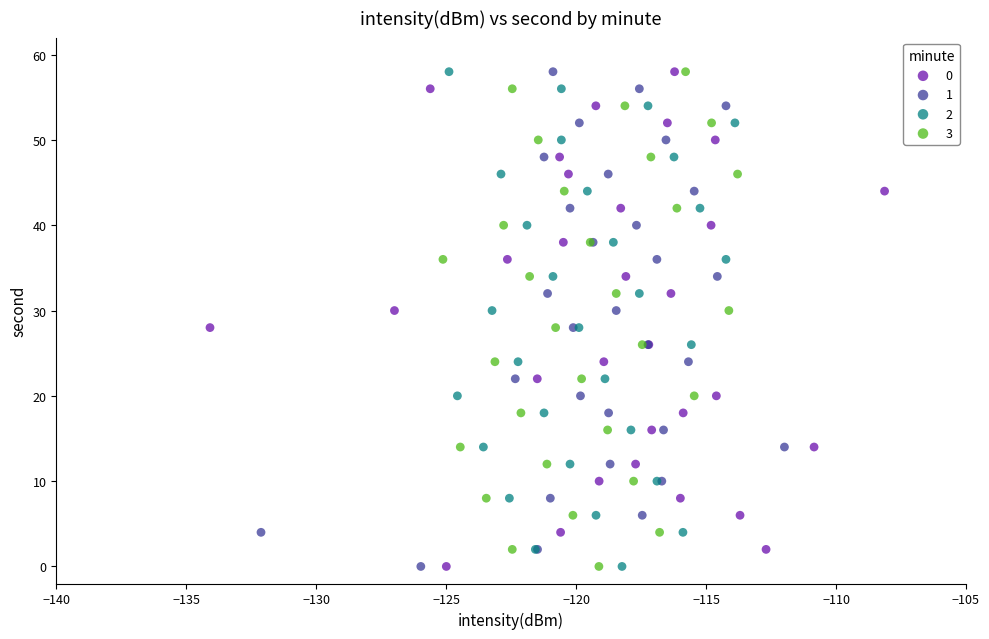

What are all the series names shown in the legend?

0, 1, 2, 3